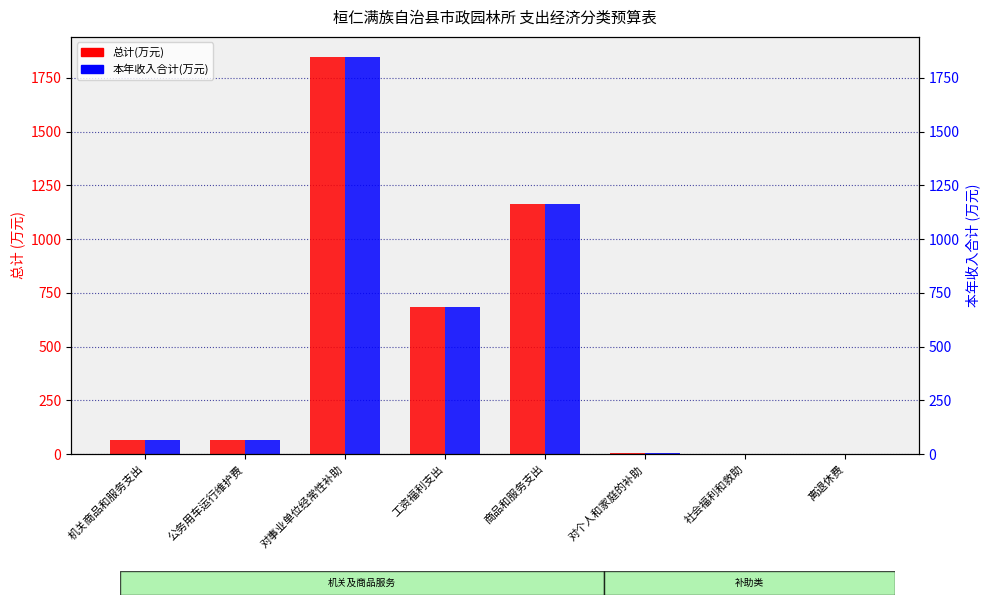

What is the approximate value of 总计(万元) at 工资福利支出?

684.6